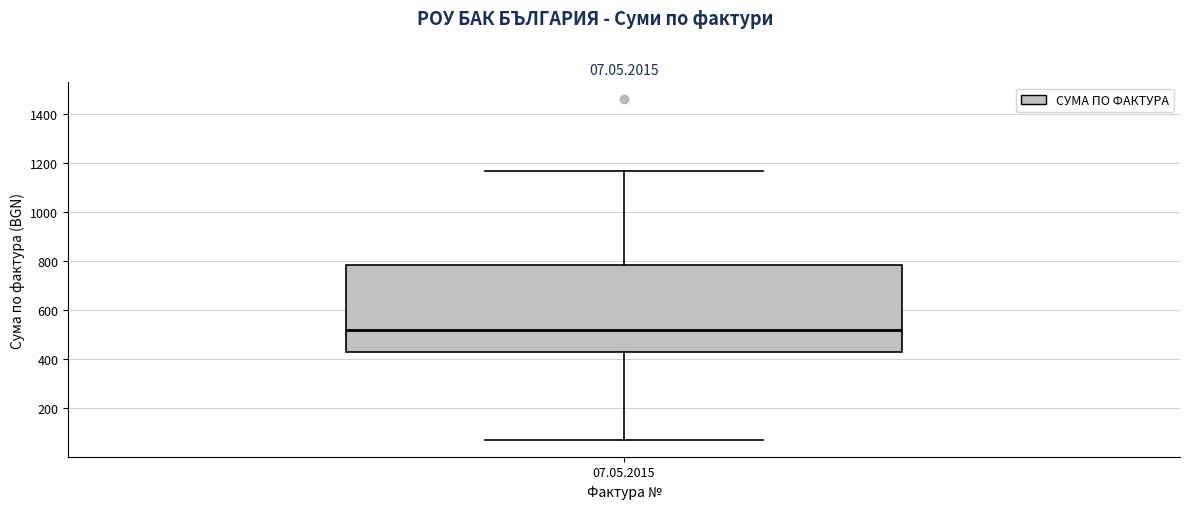

Transcribe this box plot: give where the median line is, the range the box spans, and where the two whiskers end, as read against the y-axis. The values are not printed on the chart, so give them approximately, as read against the axis.

median 520, box 420 to 780, whiskers 80 to 1160